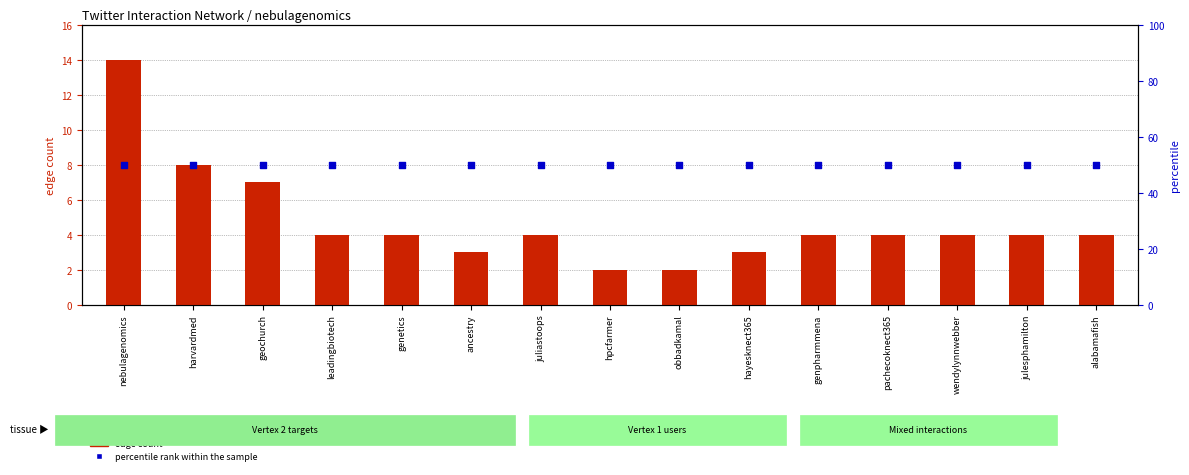

At how many categories does at least one series exceed 33?

15